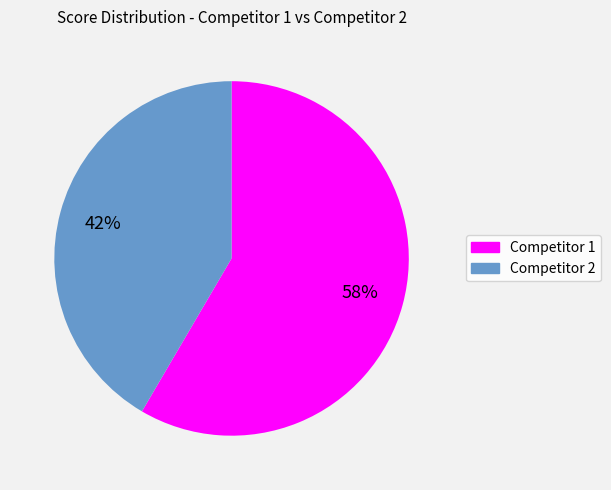

Approximately how many times larger is the value at Competitor 1 compared to Competitor 2?

1.4